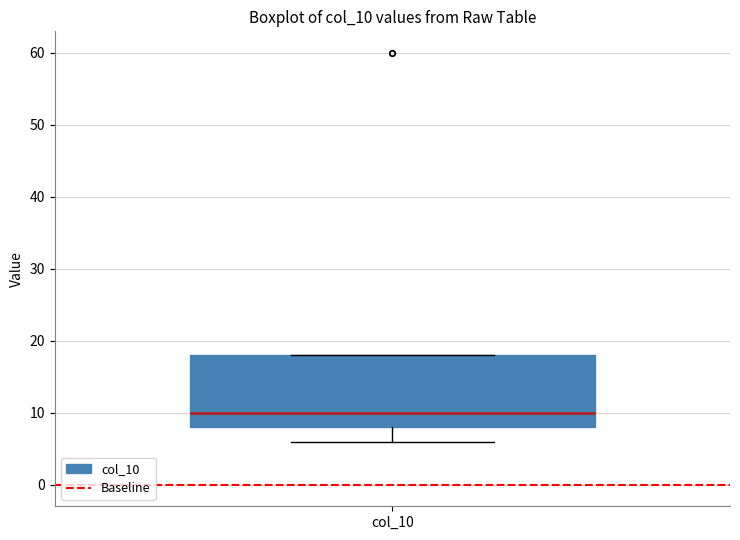

Read this box plot against the y-axis: the position of the median line, the range covered by the box, and the ends of both whiskers. The values are not printed on the chart, so give them approximately, as read against the axis.

median 10, box 8 to 18, whiskers 6 to 18